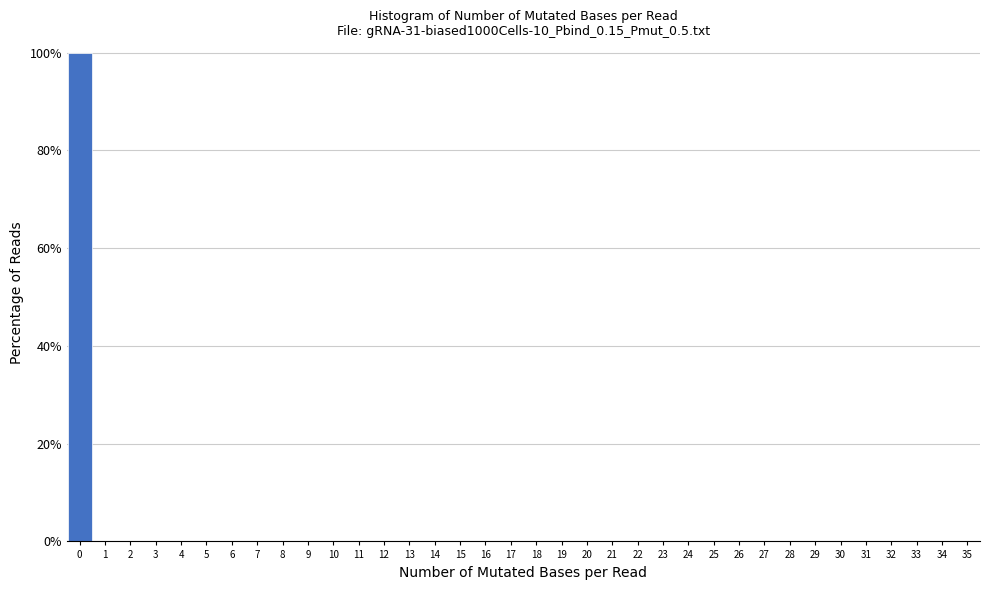

Over which range of the x-axis is the bar tallest?

-0.5 to 0.5